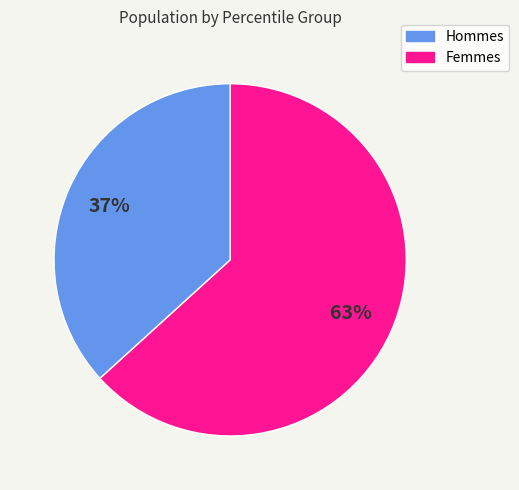

Is there a majority slice in this chart?

Yes